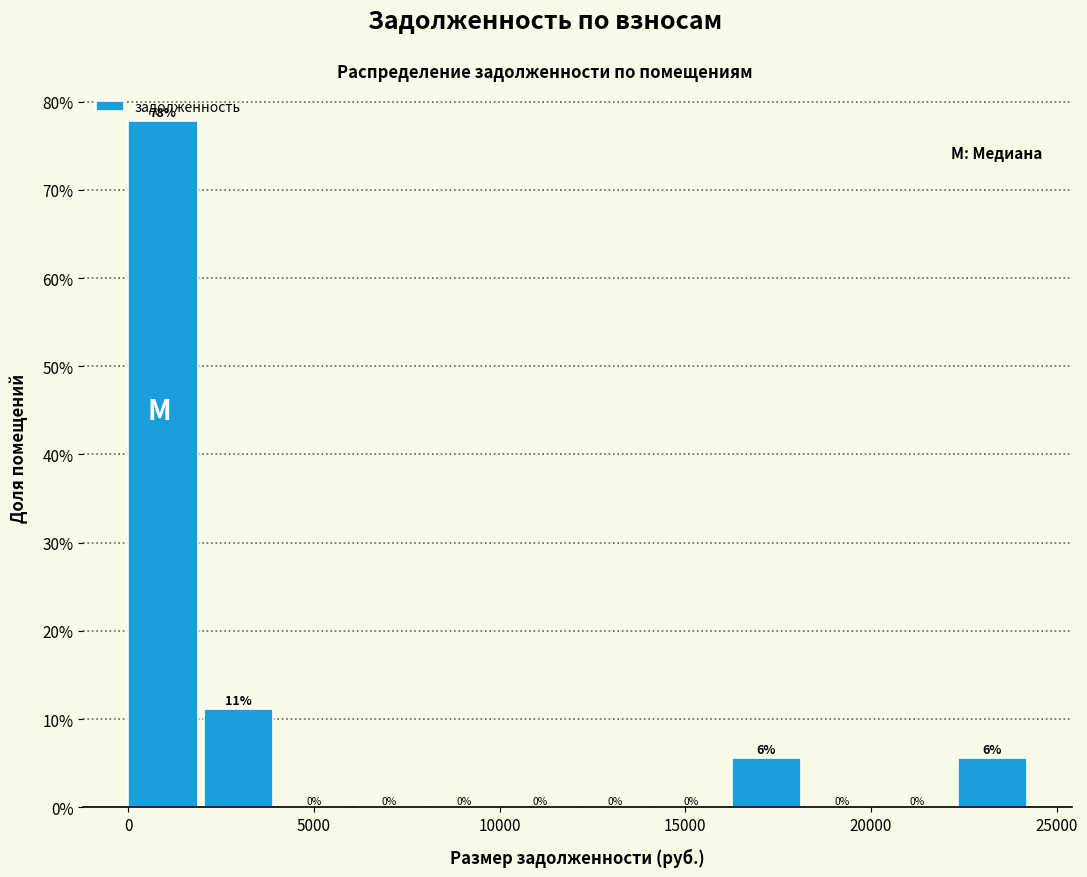

Which range on the x-axis has the tallest bar?

0 to 2000